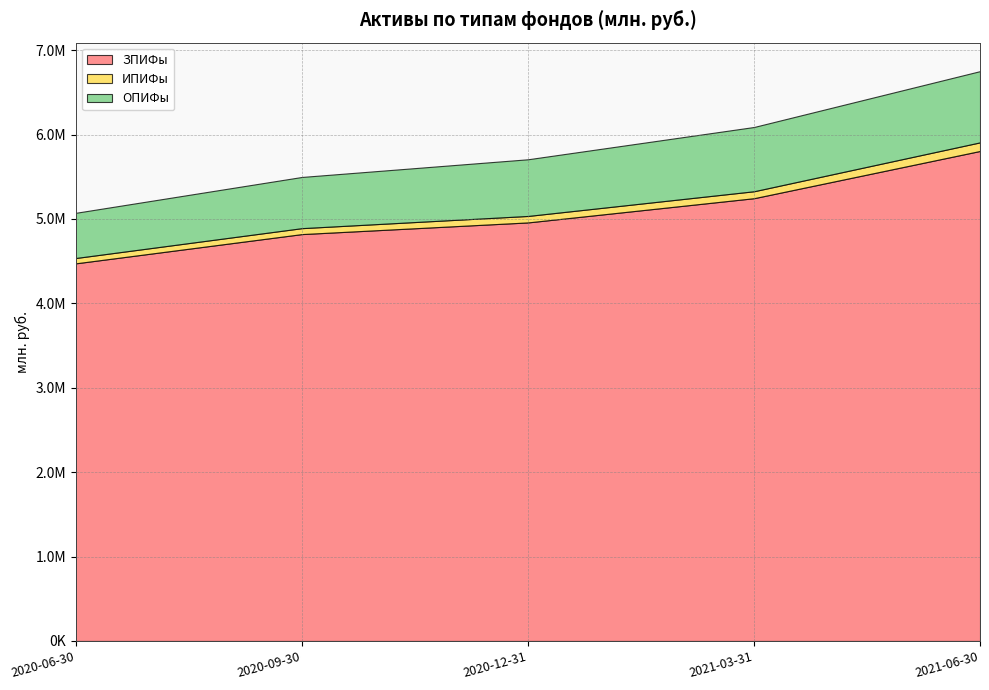

Reading right to left, extract all data points from this chart.

ЗПИФы: 2021-06-30=5806015.0	2021-03-31=5246335.9	2020-12-31=4959304.5	2020-09-30=4821076.2	2020-06-30=4474771.5
ИПИФы: 2021-06-30=101943.6	2021-03-31=82306.0	2020-12-31=76715.6	2020-09-30=70370.4	2020-06-30=63128.5
ОПИФы: 2021-06-30=844055.8	2021-03-31=761437.9	2020-12-31=671524.4	2020-09-30=606675.8	2020-06-30=535561.1